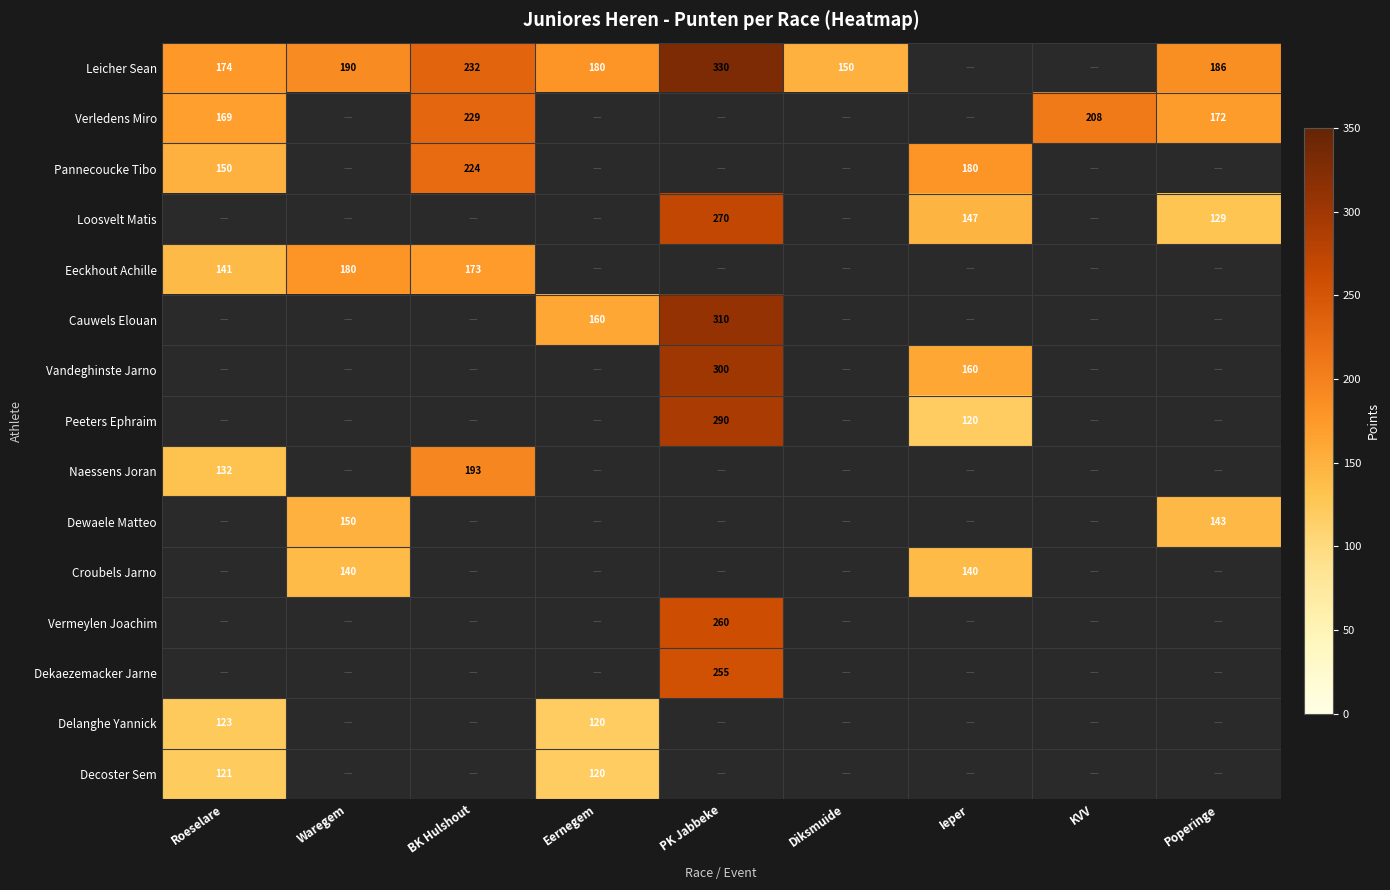

What is the minimum value shown in the chart?

120.0